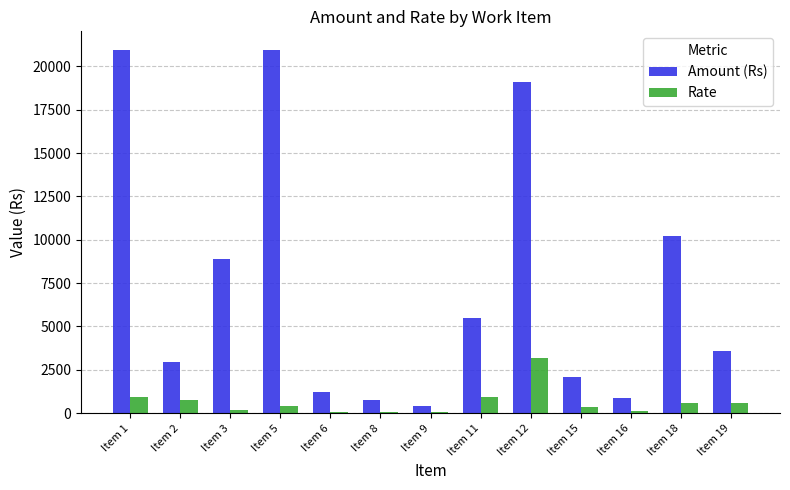

At which label is Amount (Rs) closest to 10702?

Item 18